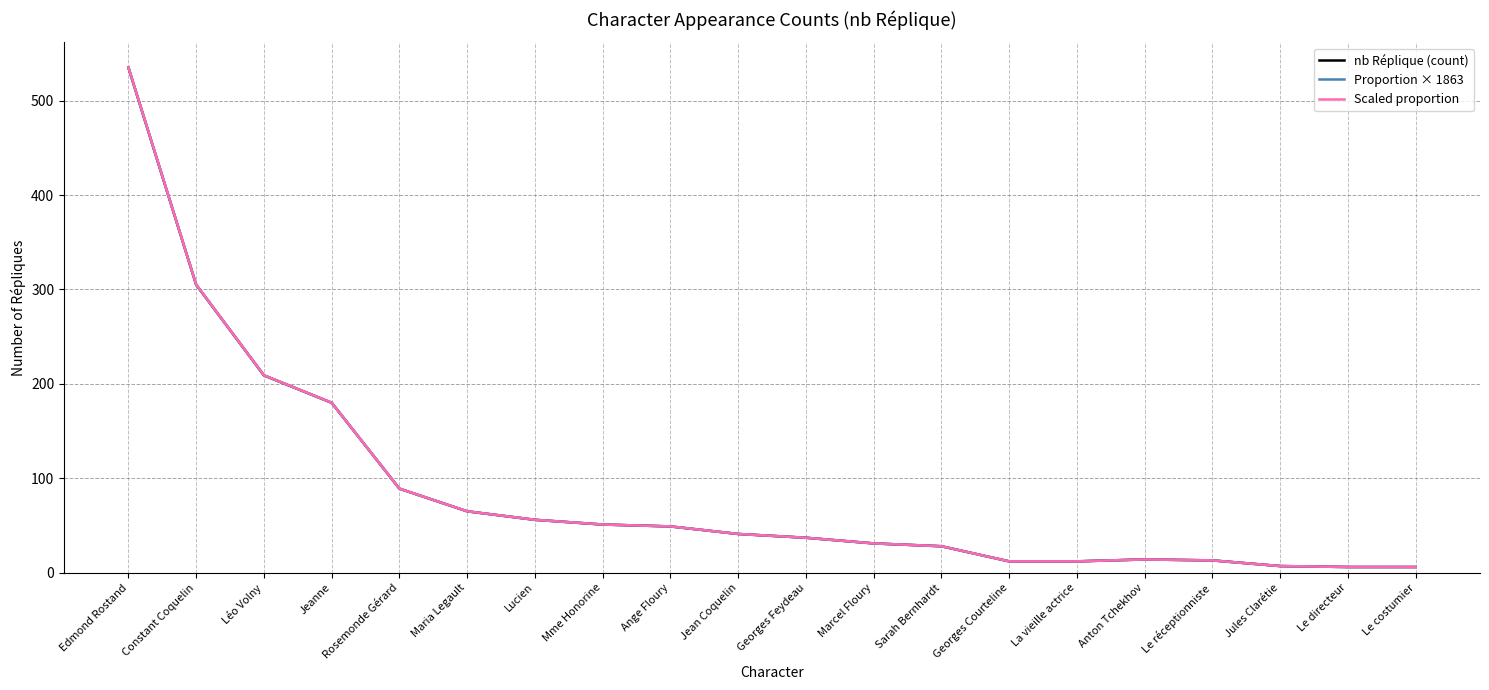

In Scaled proportion, how many points are higher than both neighbors (excluding endpoints)?

1